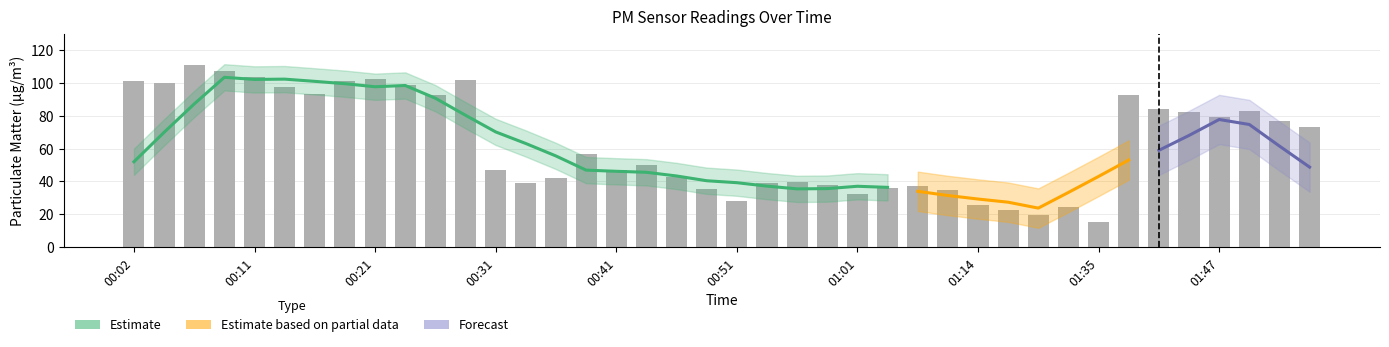

What is the greatest value displayed?

110.7